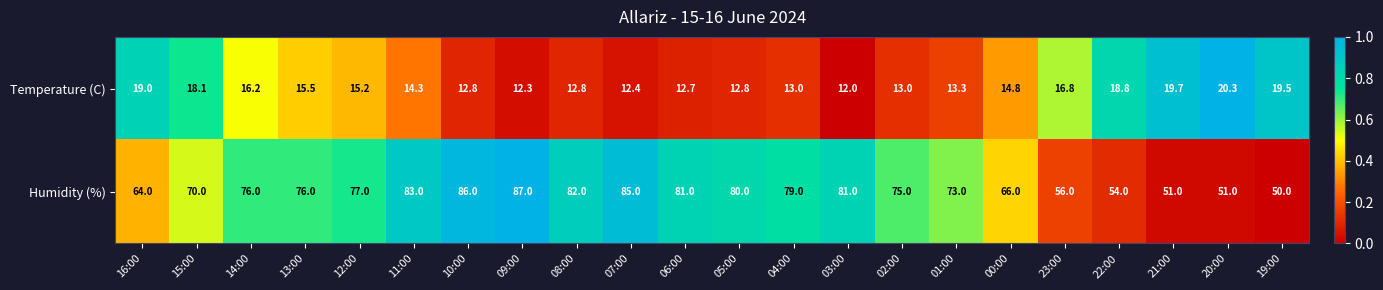

Is it true that Temperature (C) equals 12.0 at 03:00?

True